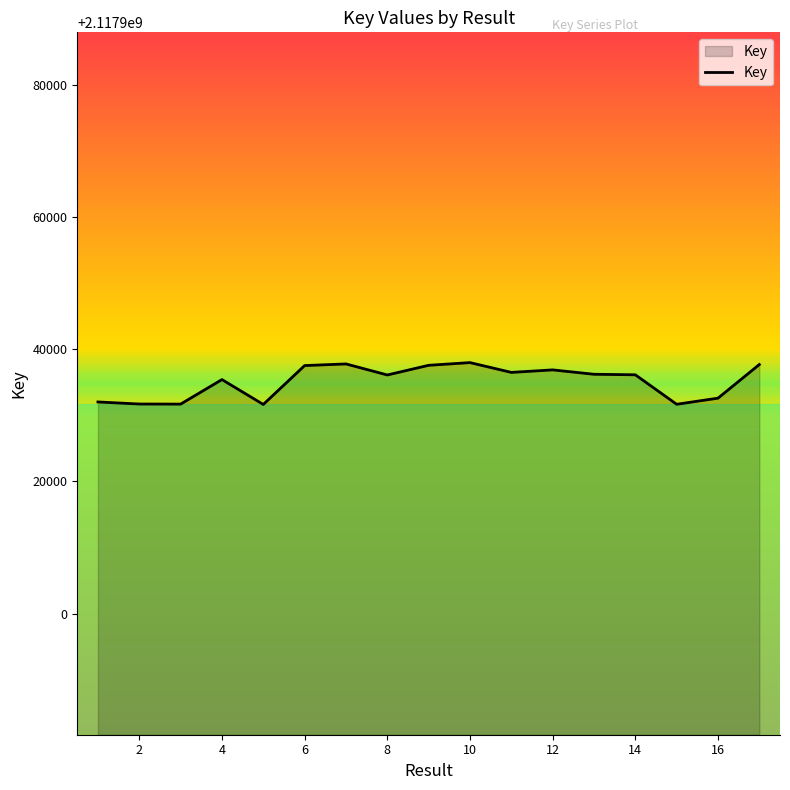

How many lines are shown in the chart?

1